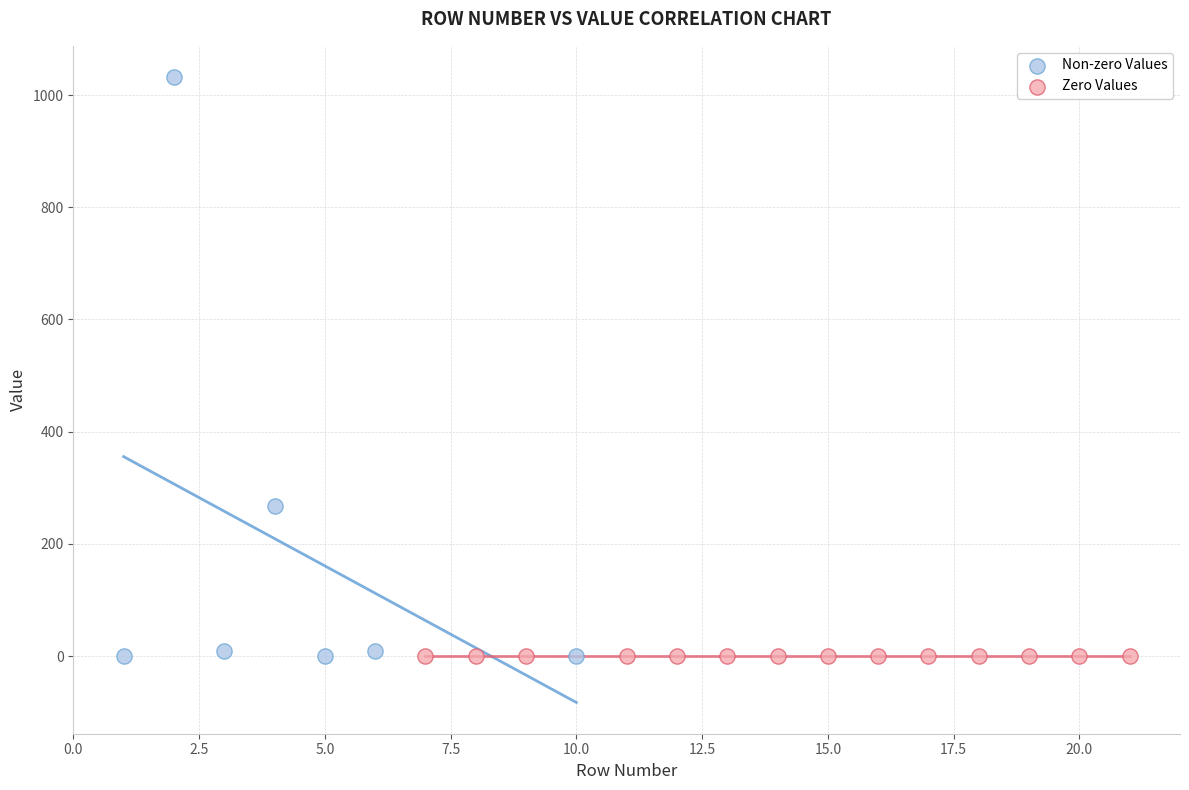

Which series contains the highest Y value?

Non-zero Values